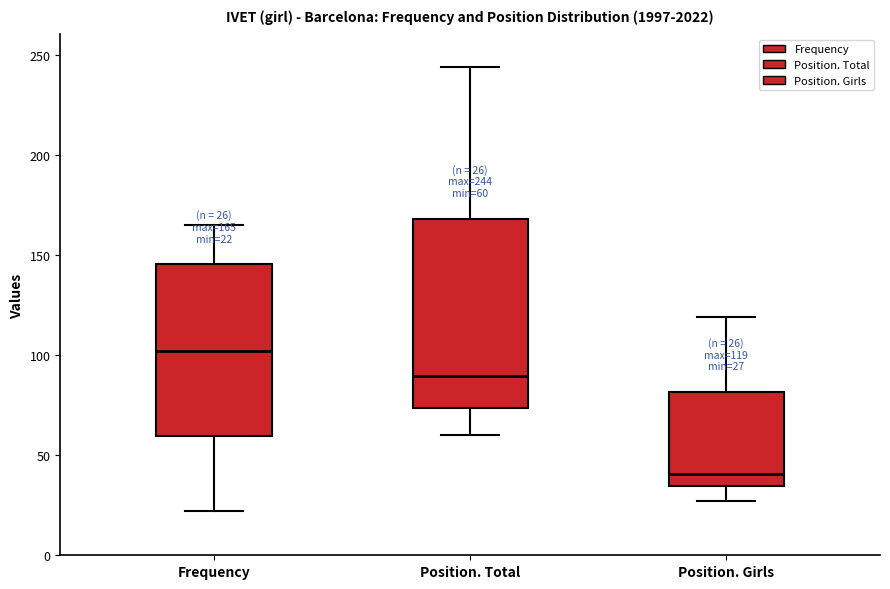

Which box has the highest median line?

Frequency